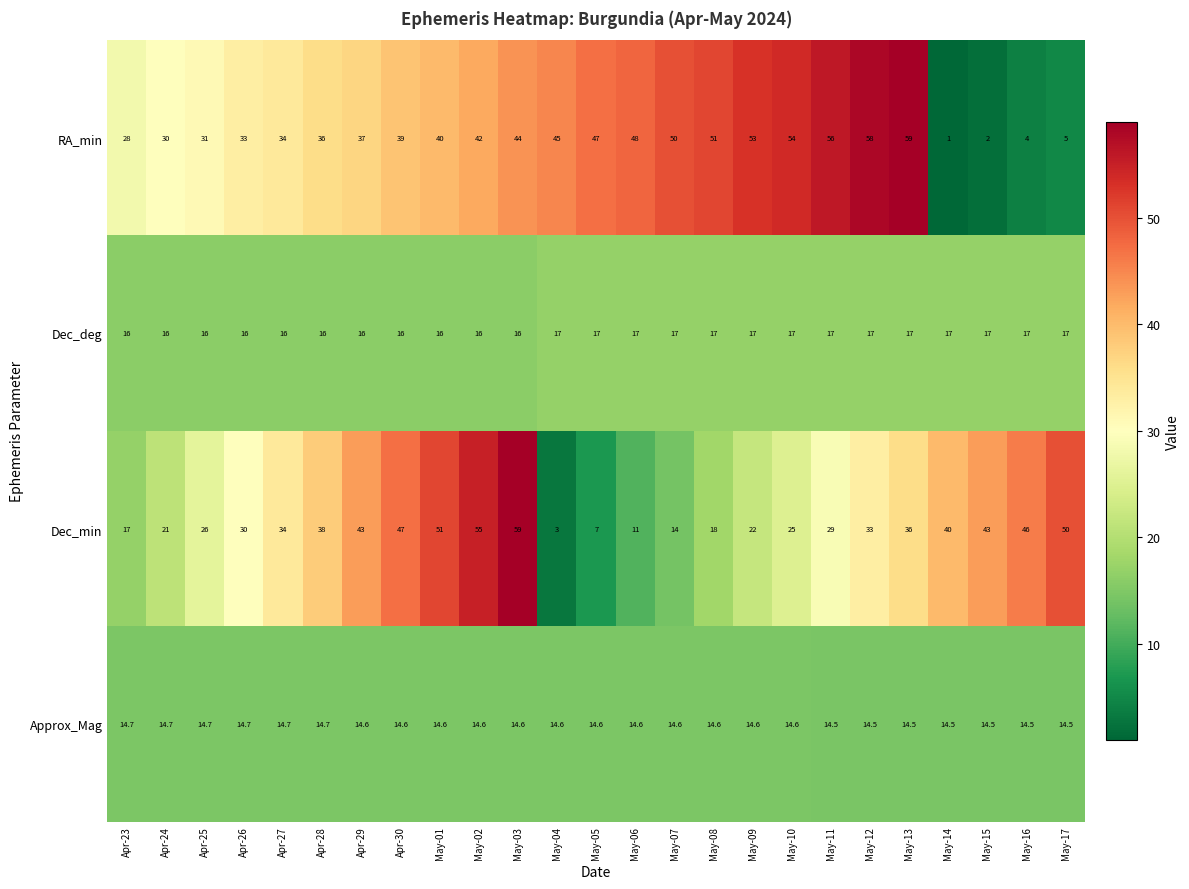

Which series has the widest spread of values?

RA_min